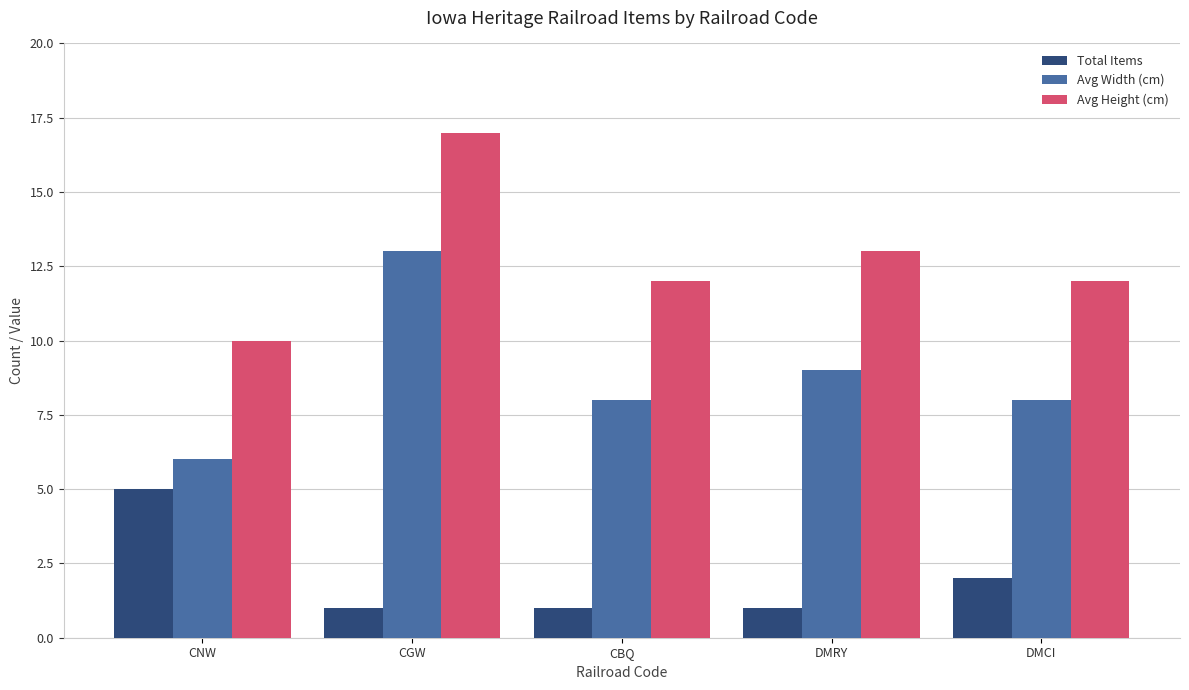

At which category is the sum across all series the highest?

CGW